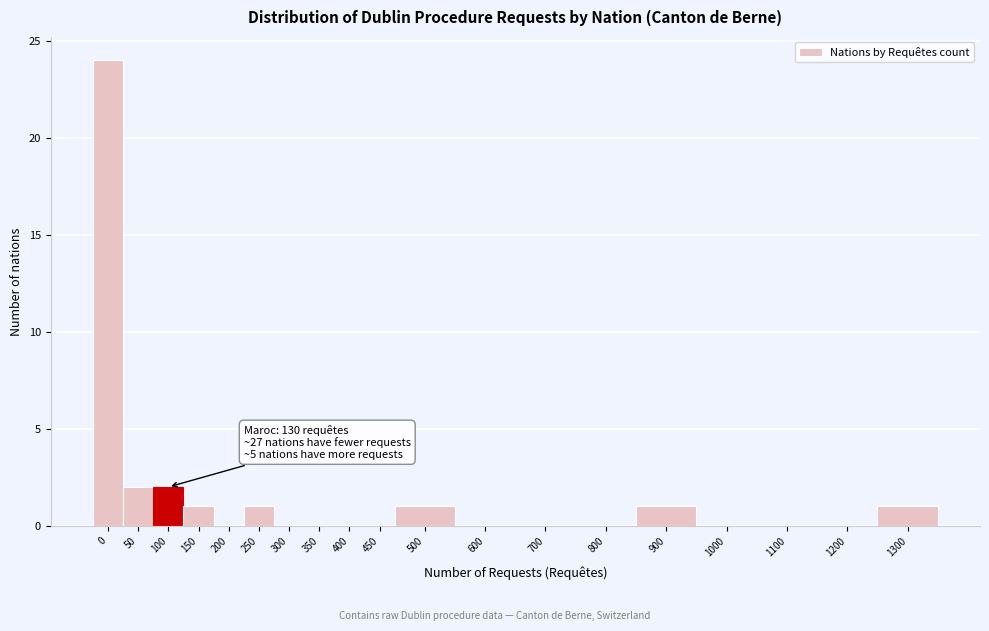

Reading left to right, list all the values displayed in this chart.

0=24	50=2	100=2	150=1	200=0	250=1	300=0	350=0	400=0	450=0	500=1	600=0	700=0	800=0	900=1	1000=0	1100=0	1200=0	1300=1